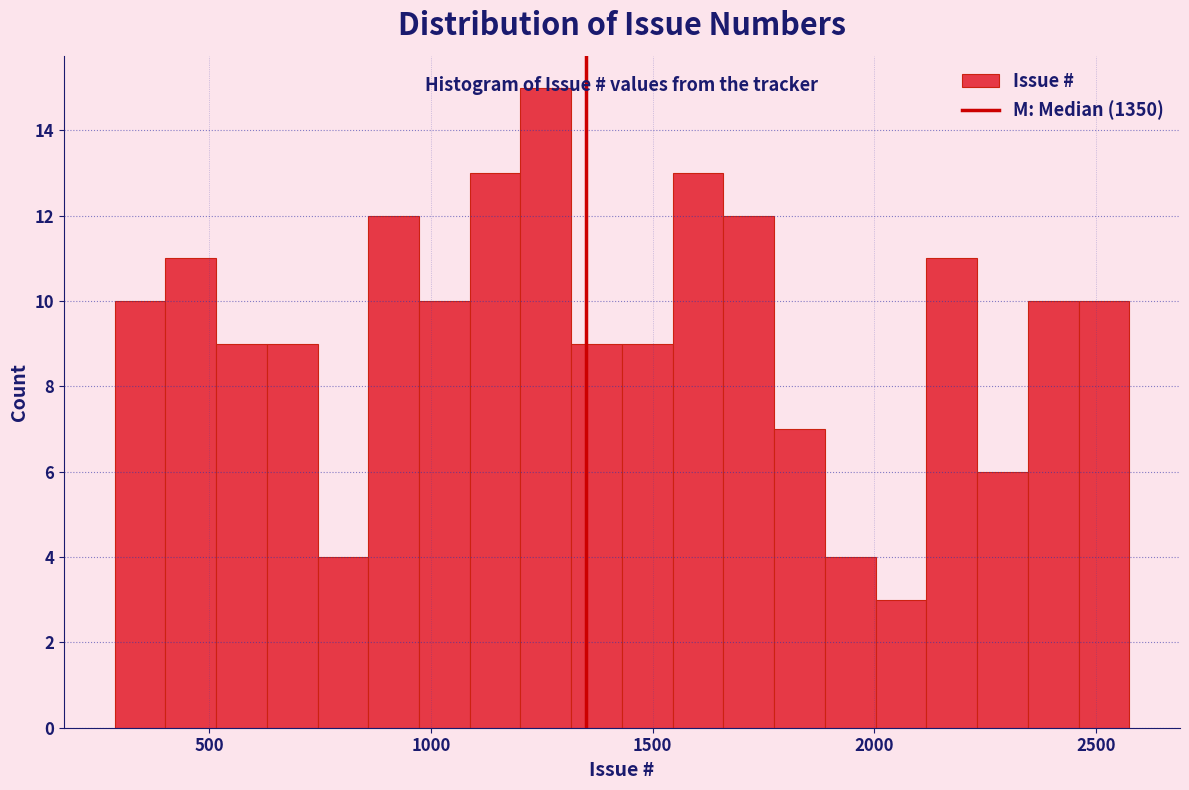

Read against the x-axis, roughly where is the centre of the tallest bar?

1250